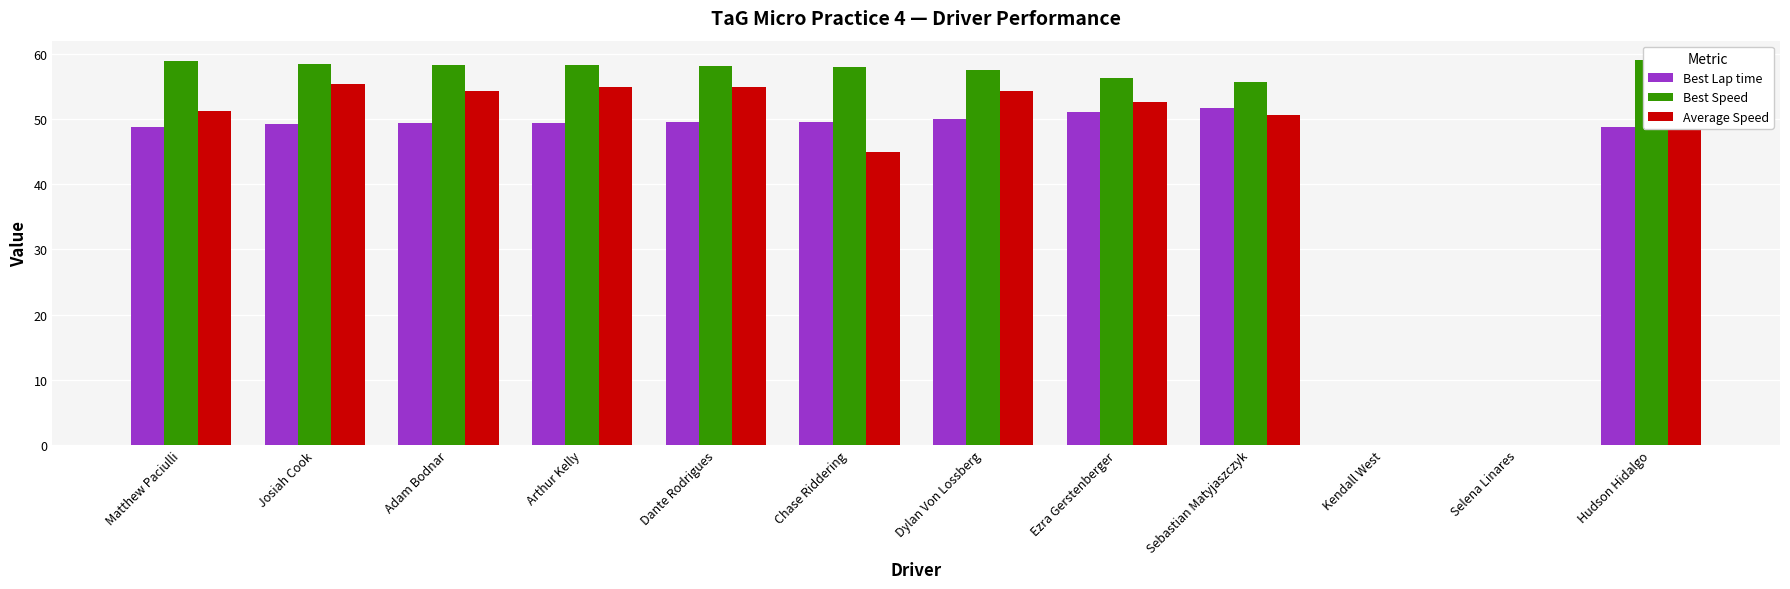

Reading left to right, list all the values displayed in this chart.

Best Lap time: 48.8	49.2	49.4	49.4	49.5	49.6	50.0	51.1	51.8	0.0	0.0	48.7
Best Speed: 59.0	58.5	58.3	58.3	58.2	58.0	57.5	56.3	55.6	0.0	0.0	59.1
Average Speed: 51.3	55.4	54.3	54.9	55.0	45.0	54.3	52.7	50.6	0.0	0.0	56.4